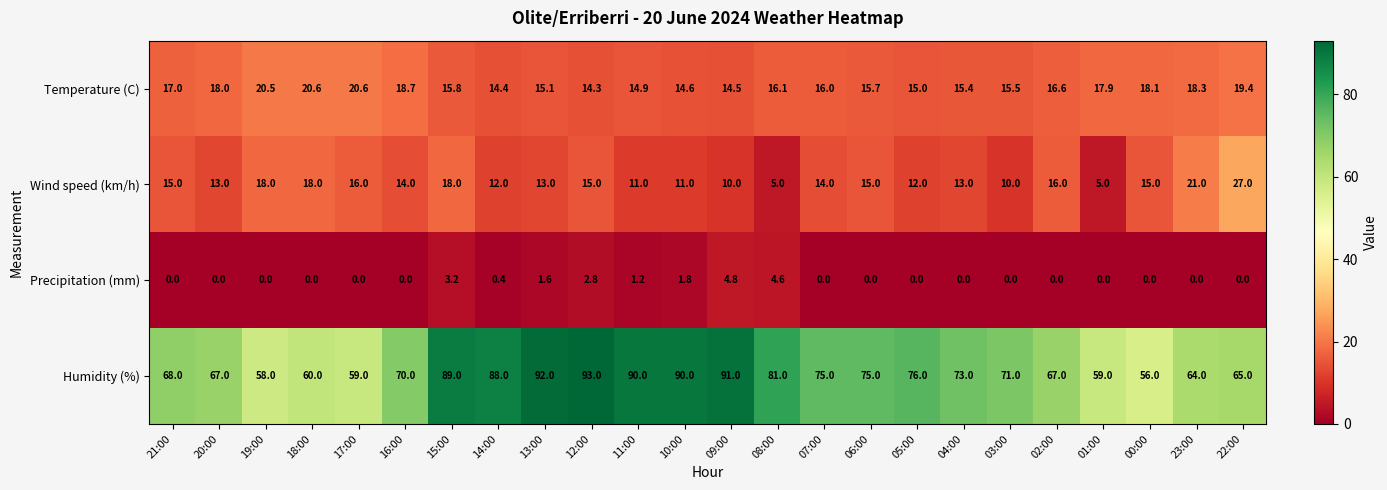

What value does the Precipitation (mm) series have at 15:00?

3.2